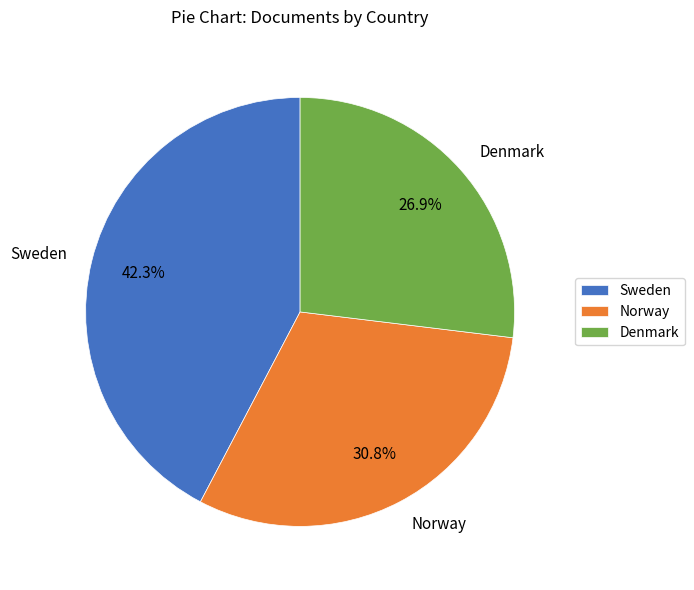

To the nearest percent, what is the combined percentage of Sweden and Norway?

73%